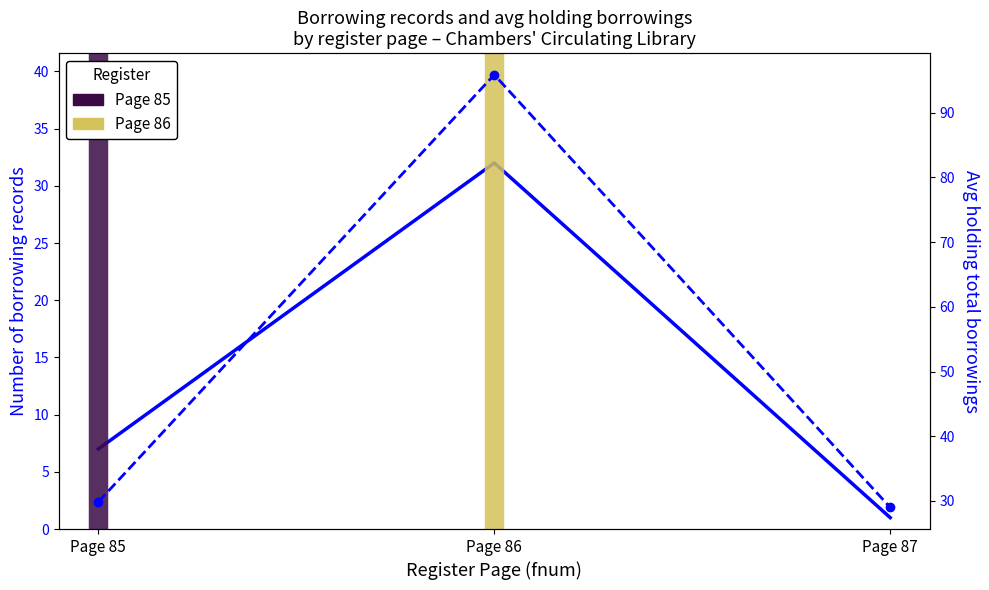

Between Page 86 and Page 87, which series saw the biggest shift?

Avg holding total borrowings